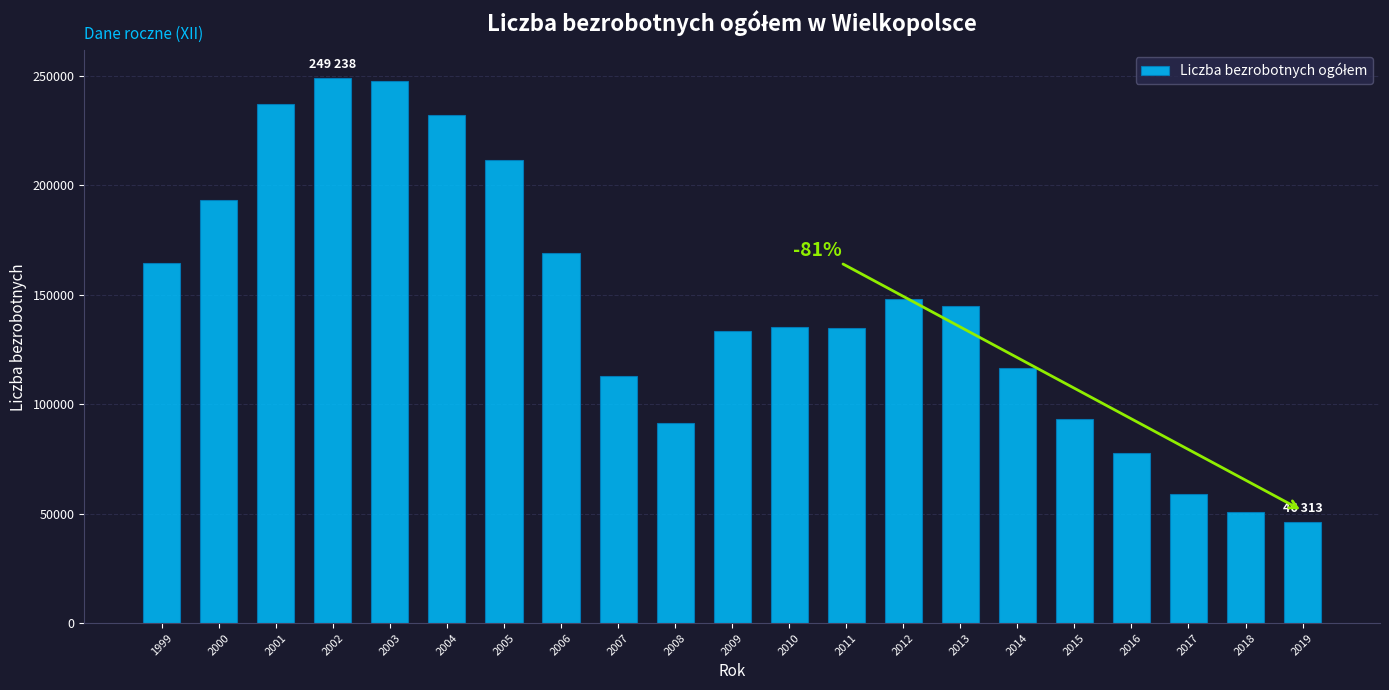

What is the average value?

145202